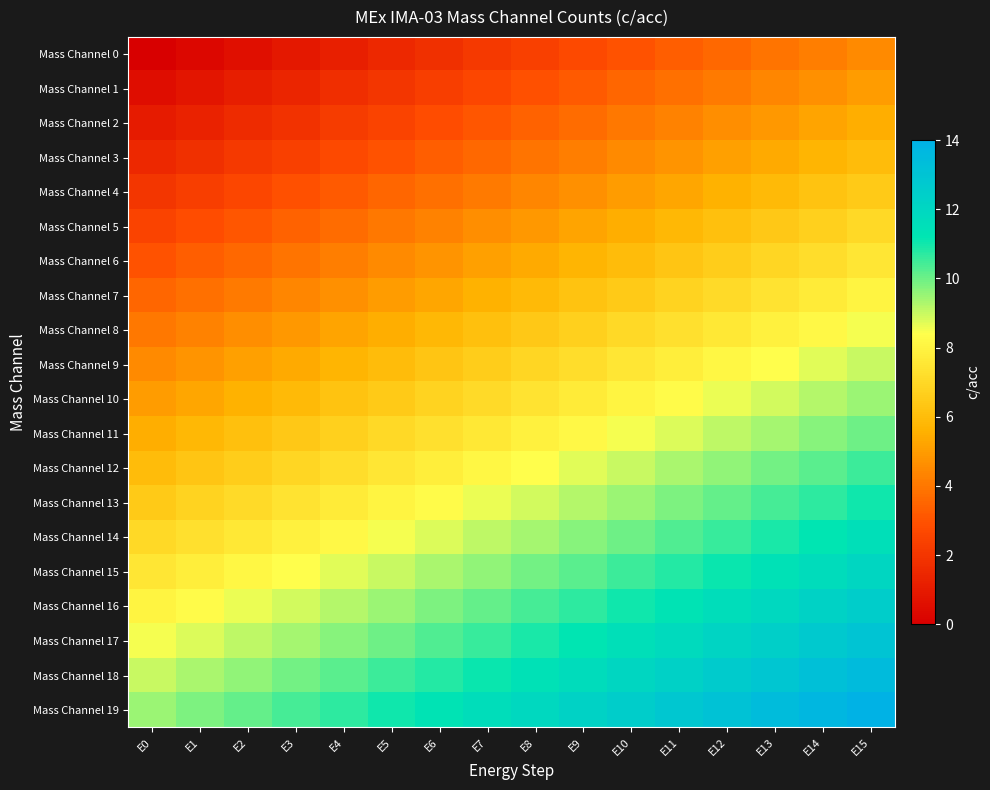

Rank the series by their maximum value, from highest to lowest.

Mass Channel 19, Mass Channel 18, Mass Channel 17, Mass Channel 16, Mass Channel 15, Mass Channel 14, Mass Channel 13, Mass Channel 12, Mass Channel 11, Mass Channel 10, Mass Channel 9, Mass Channel 8, Mass Channel 7, Mass Channel 6, Mass Channel 5, Mass Channel 4, Mass Channel 3, Mass Channel 2, Mass Channel 1, Mass Channel 0